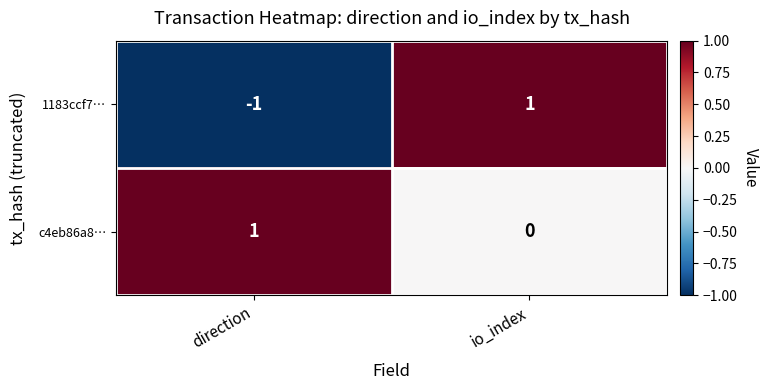

Reading left to right, what are all the values shown in this chart?

1183ccf7…: -1	1
c4eb86a8…: 1	0